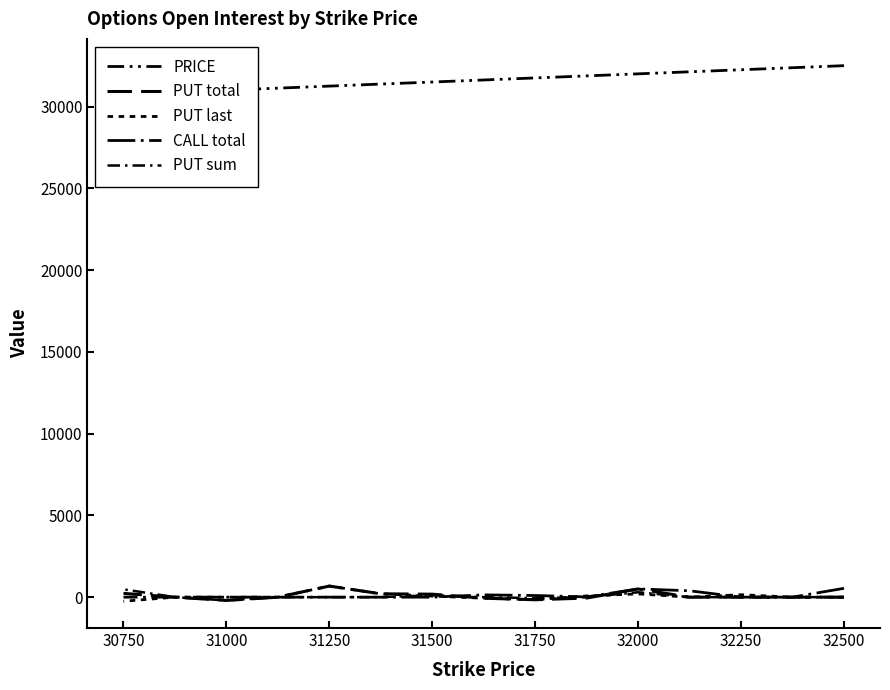

How many lines are shown in the chart?

5